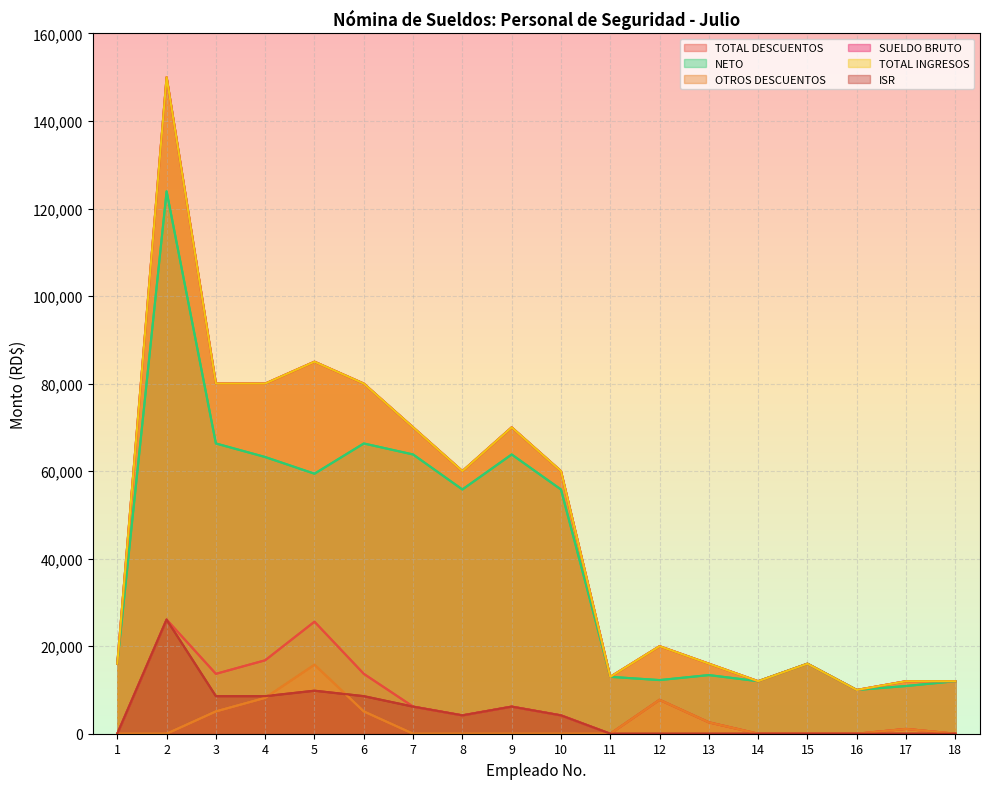

True or false: OTROS DESCUENTOS has more than 1 points higher than both neighbors.

True